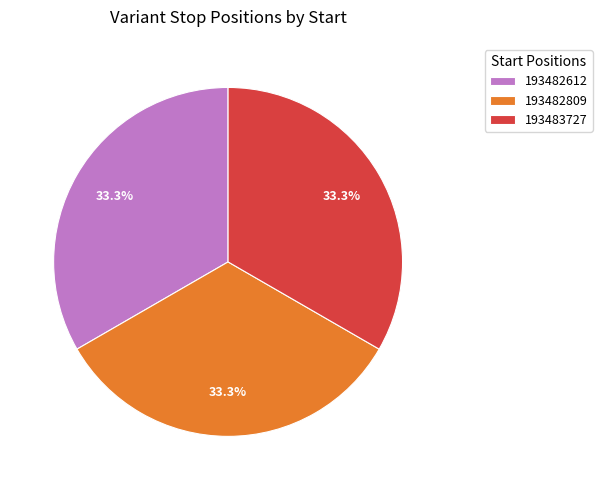

What is the ratio of the value at 193482809 to the value at 193483727?

1.0